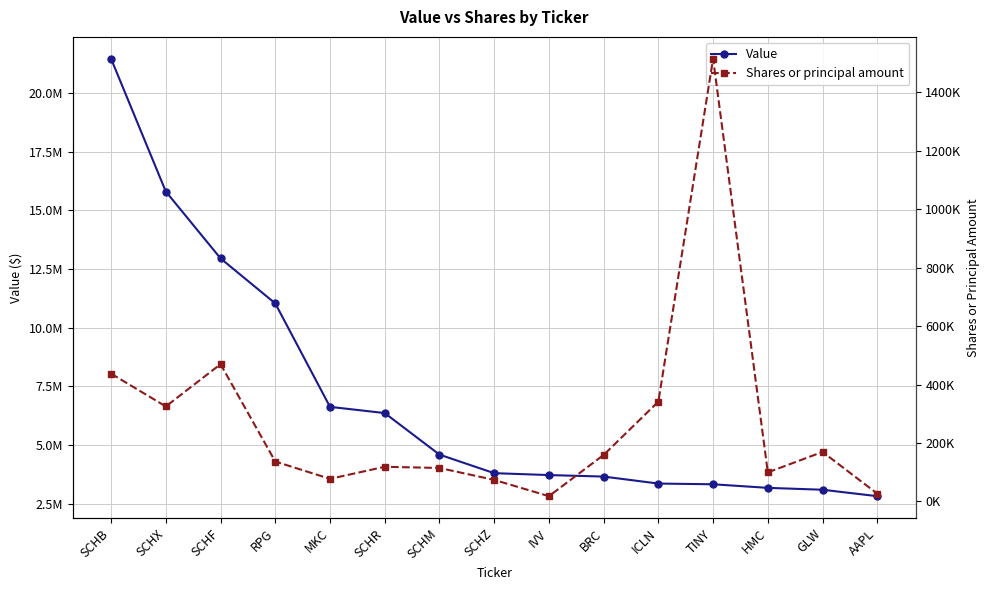

At which category does the chart reach its peak across all series?

SCHB